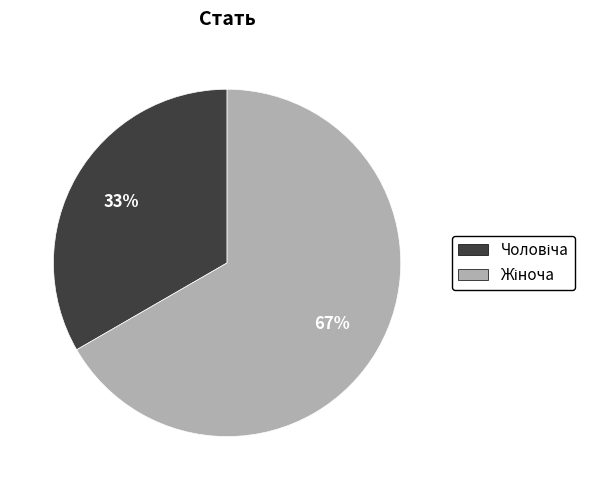

To the nearest percent, what is the average slice percentage?

50%